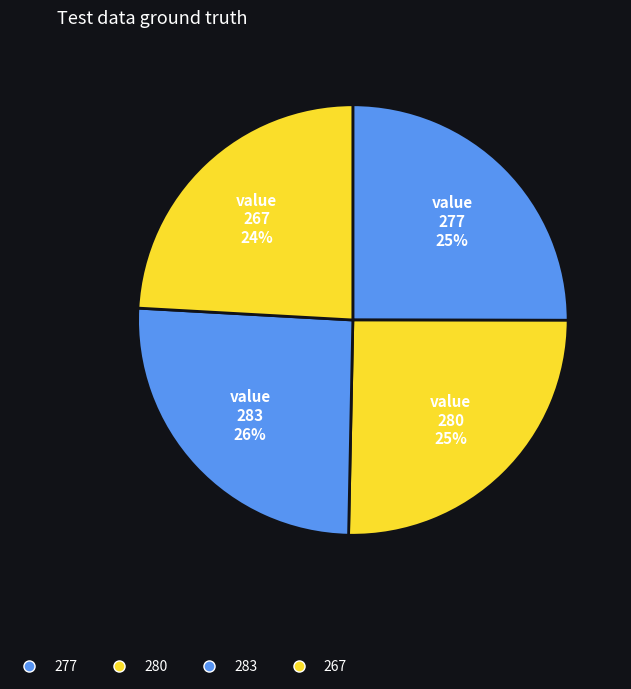

How many slices are in this pie chart?

4